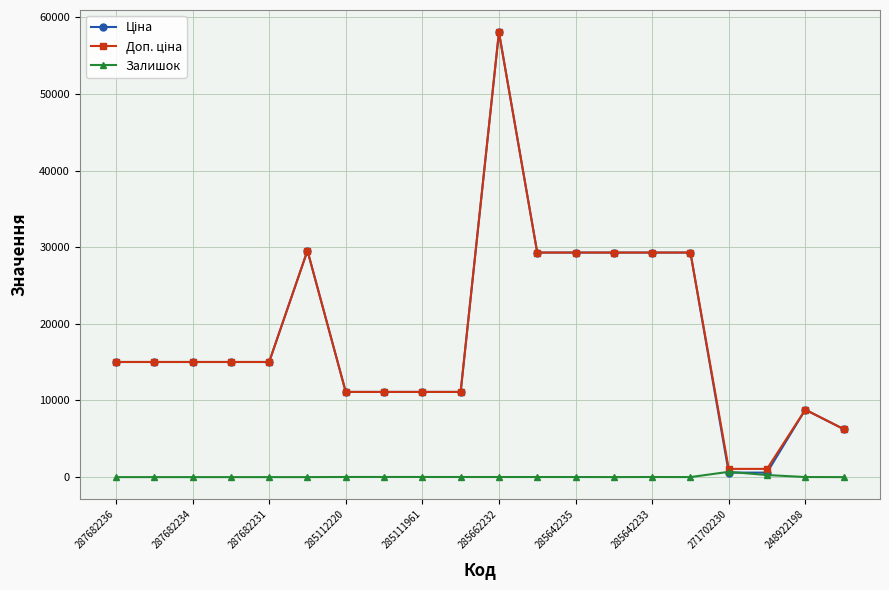

How many distinct data groups are displayed?

3